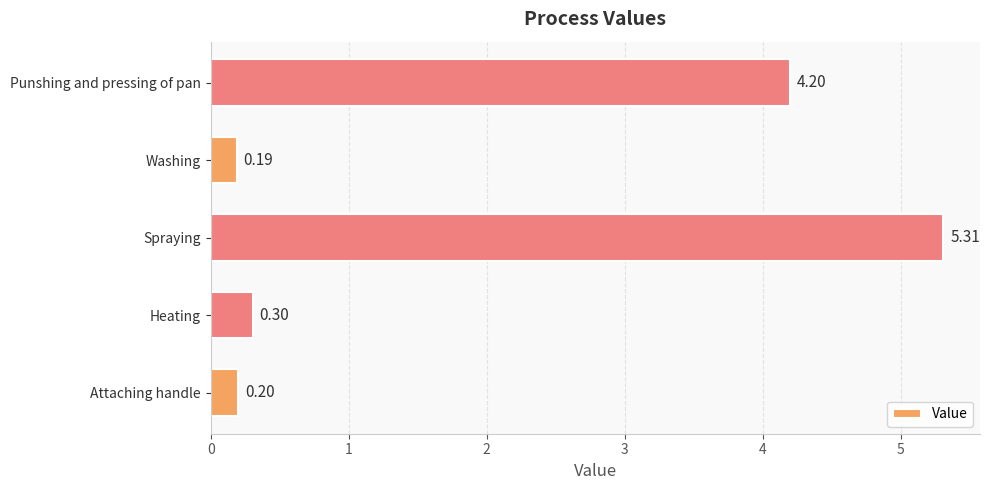

Rank the categories by value from lowest to highest.

Washing, Attaching handle, Heating, Punshing and pressing of pan, Spraying